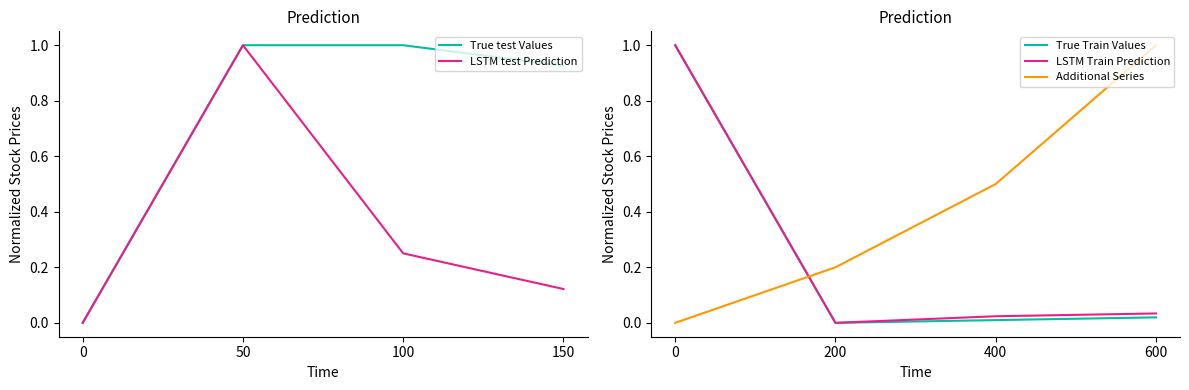

Which series has the largest range (max minus min)?

True test Values